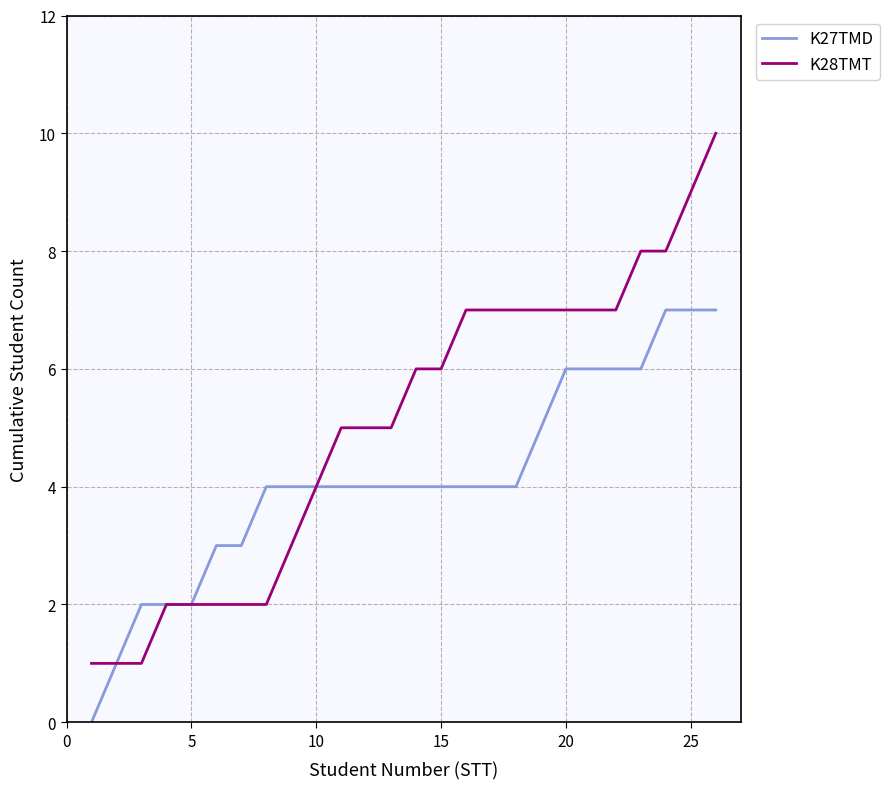

List the series in order of their peak value, lowest first.

K27TMD, K28TMT